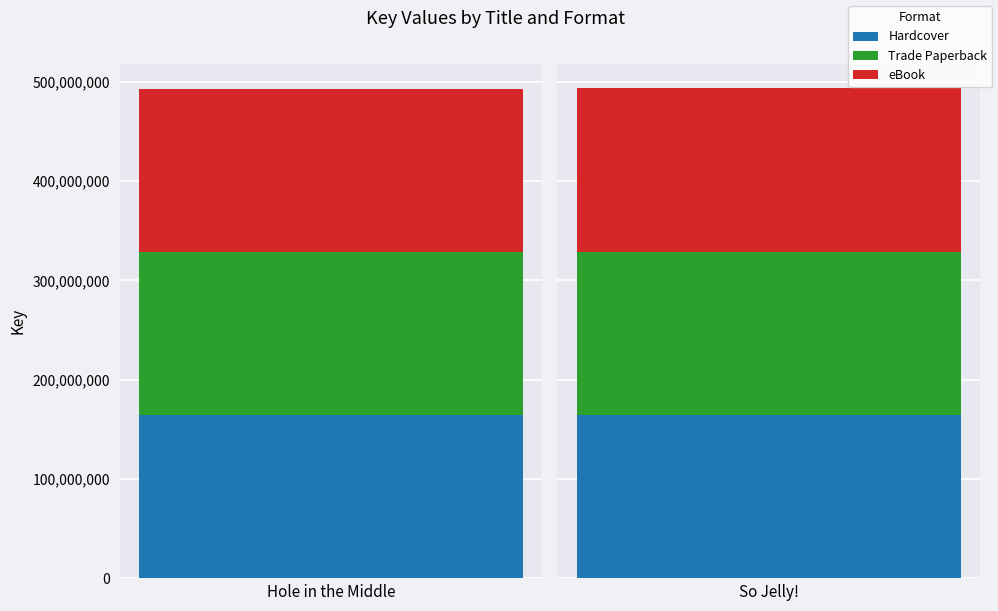

Is it true that Hardcover equals 164353794 at Hole in the Middle?

True